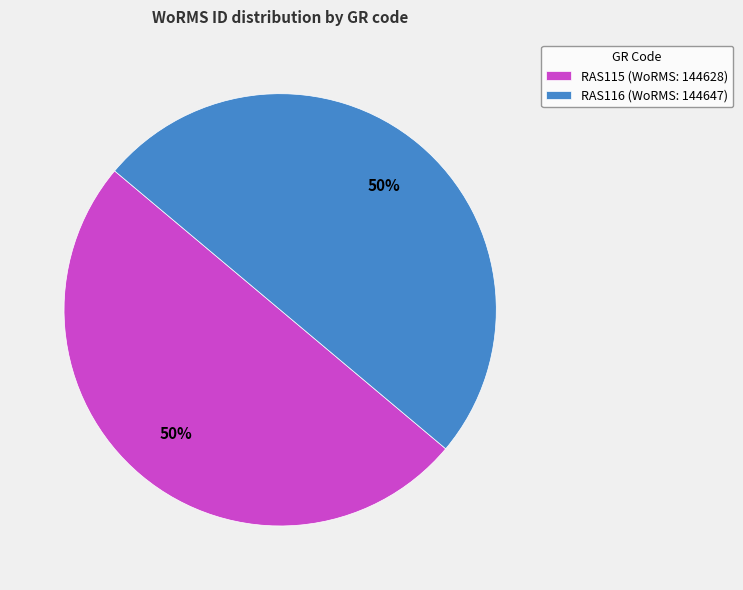

Is the sum of RAS115 and RAS116 greater than half?

Yes